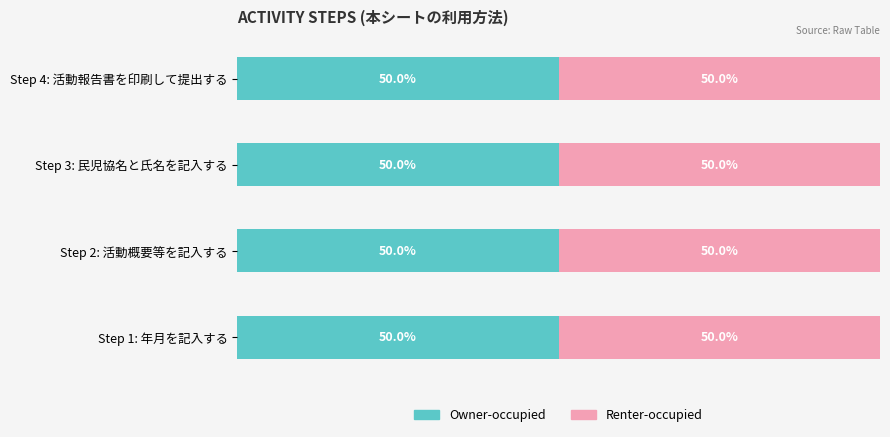

What is the total value across all series at 1?

2